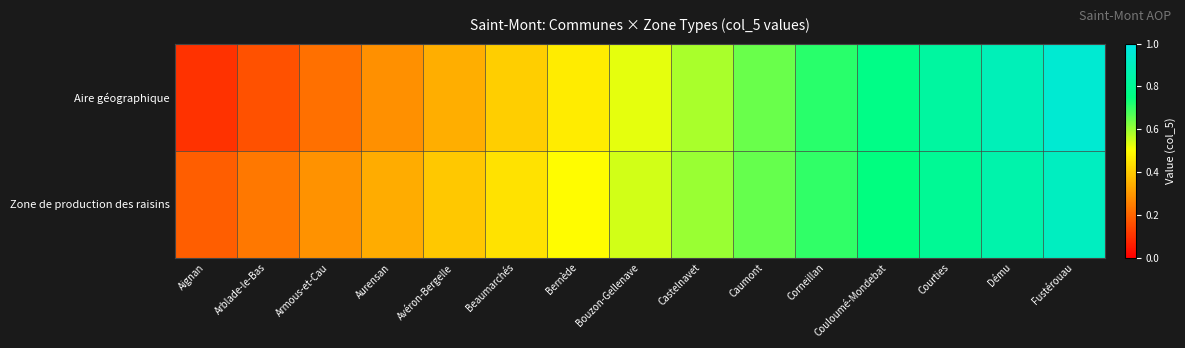

At how many categories does at least one series exceed 0?

15